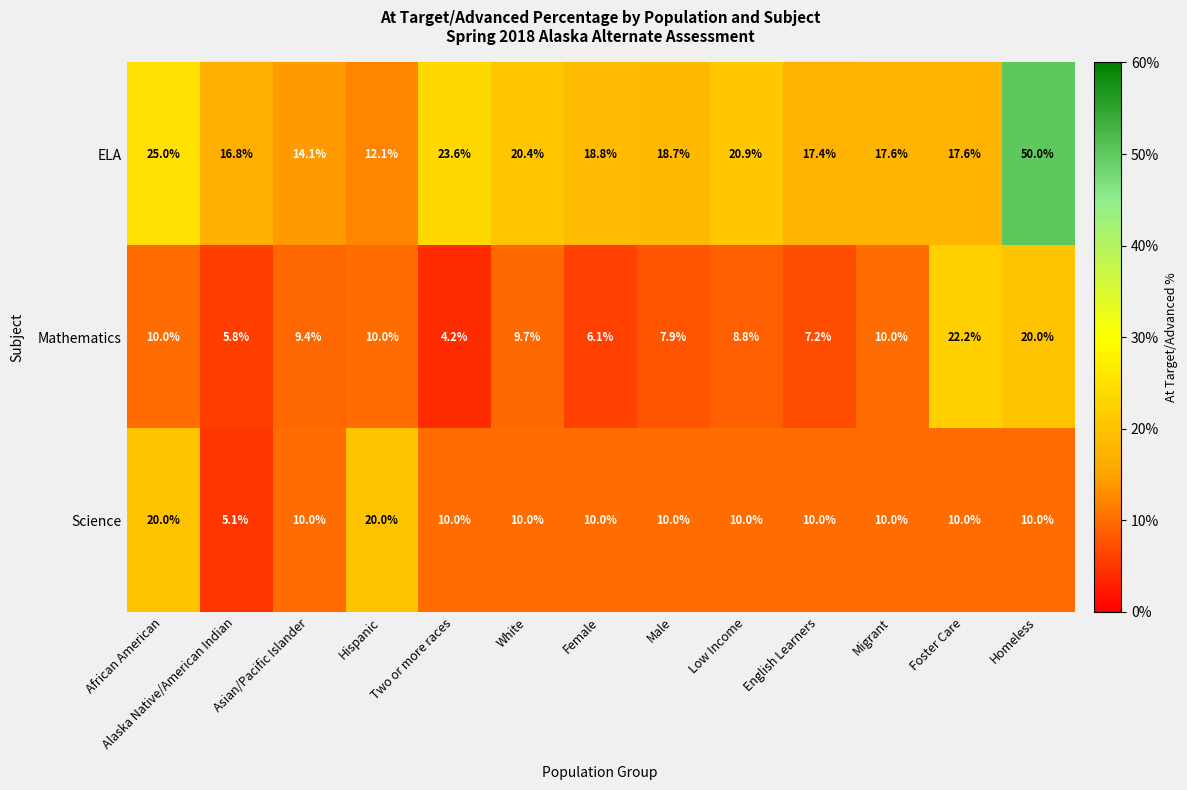

What is the difference between the second highest and second lowest values in the Science series?

10.0